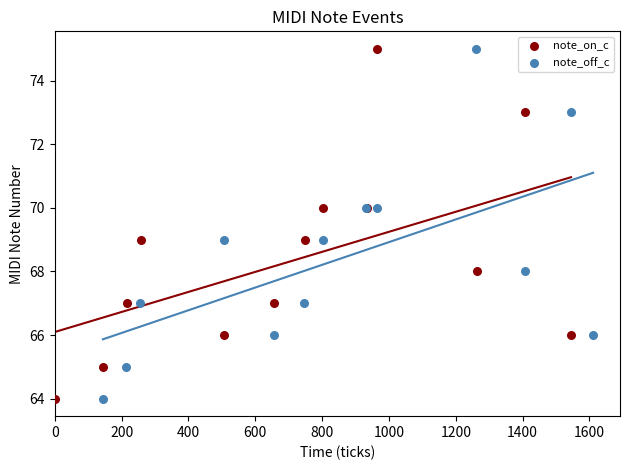

What are all the series names shown in the legend?

note_on_c, note_off_c